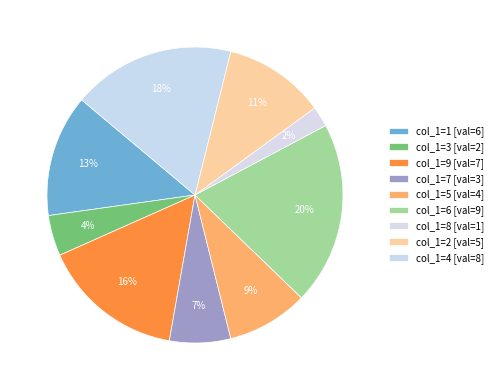

How many slices are in this pie chart?

9